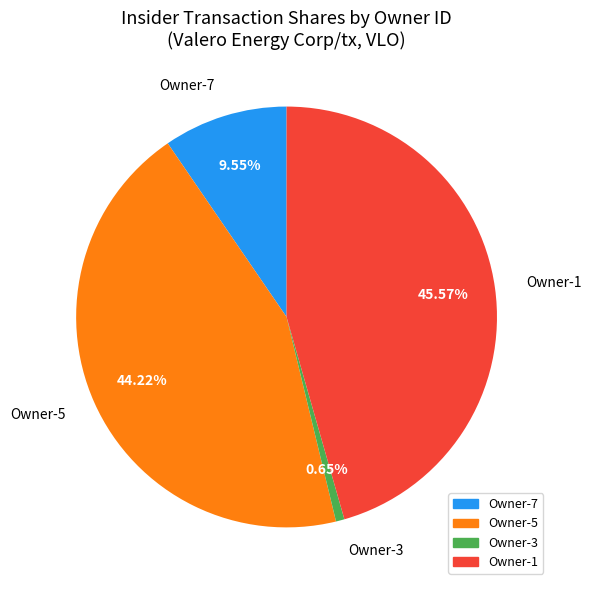

Which slice is the largest?

Owner-1